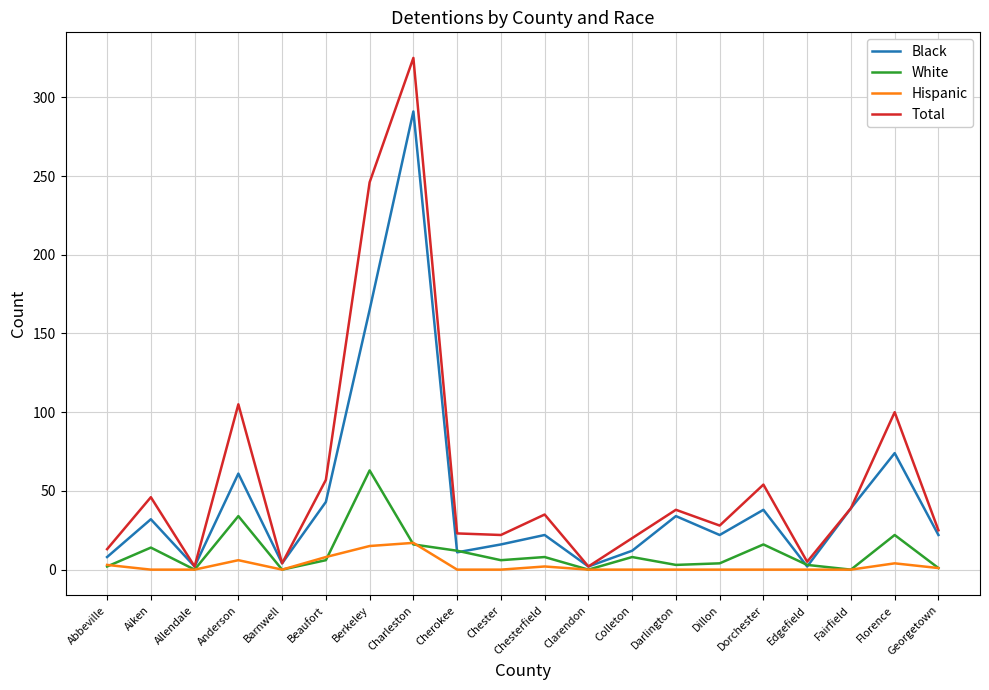

What is the total value across all series at Chesterfield?

67